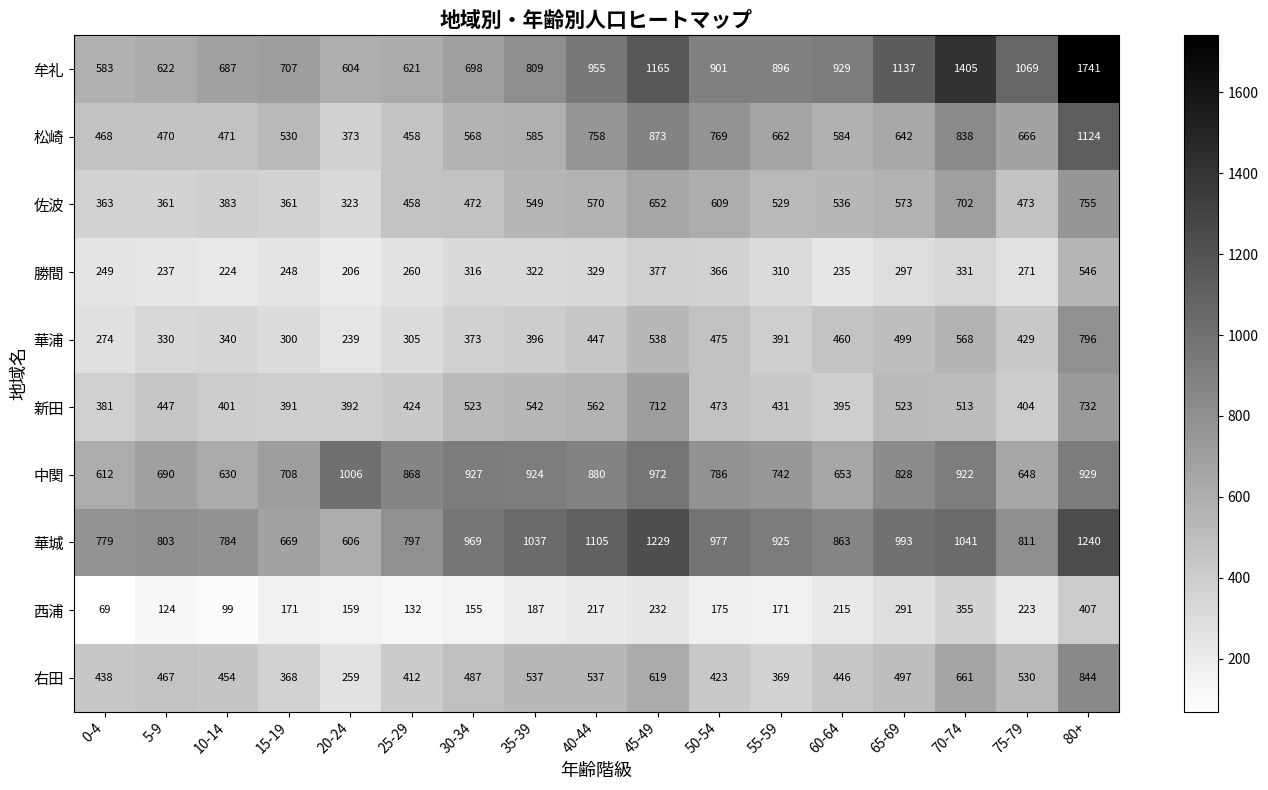

Is it true that 牟礼 equals 203 at 15-19?

False